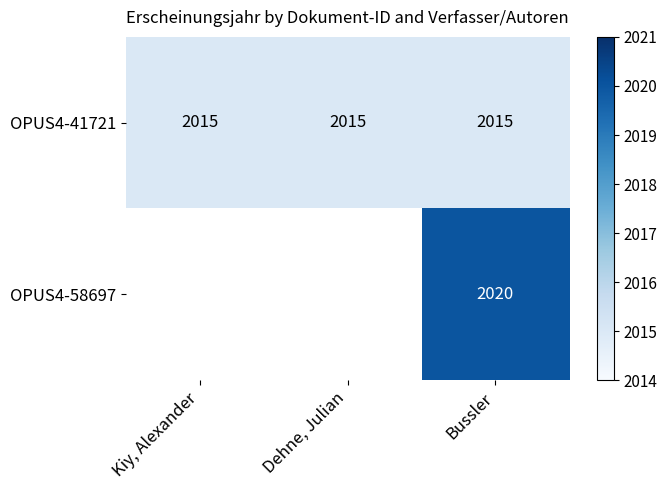

What is the sum of the OPUS4-41721 values at Kiy, Alexander and Dehne, Julian?

4030